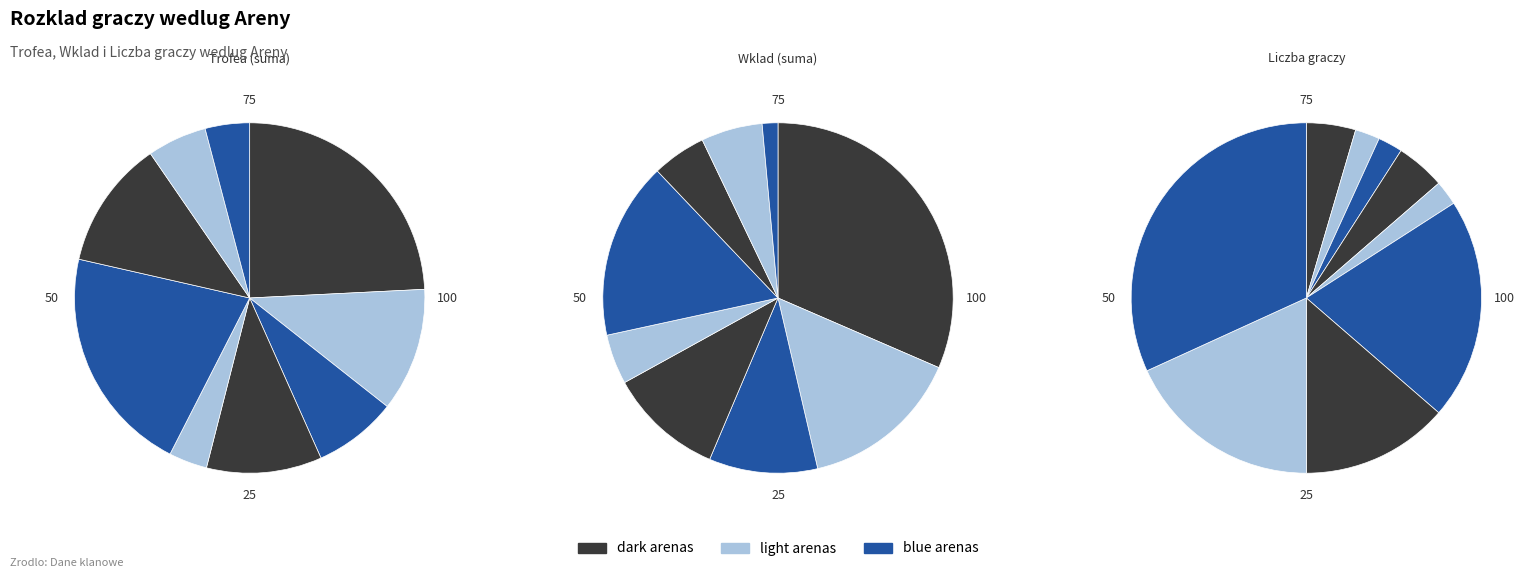

Is there any slice that represents more than half of the pie?

No